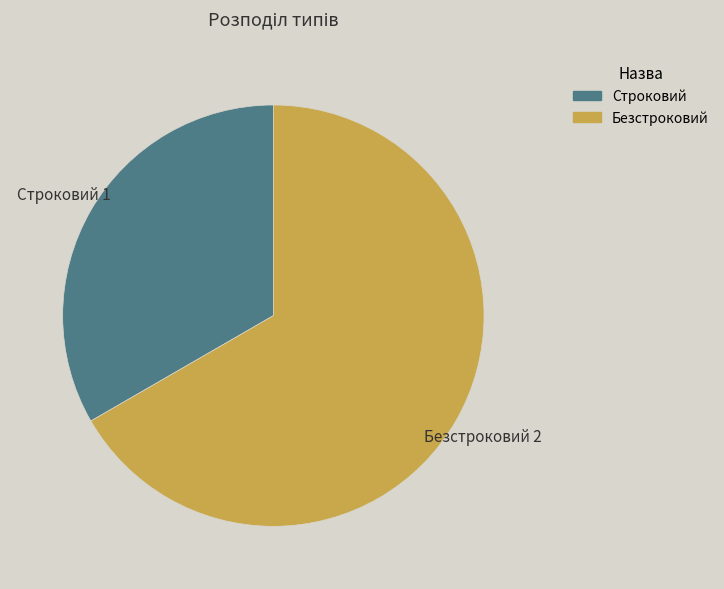

How many segments does this pie chart have?

2